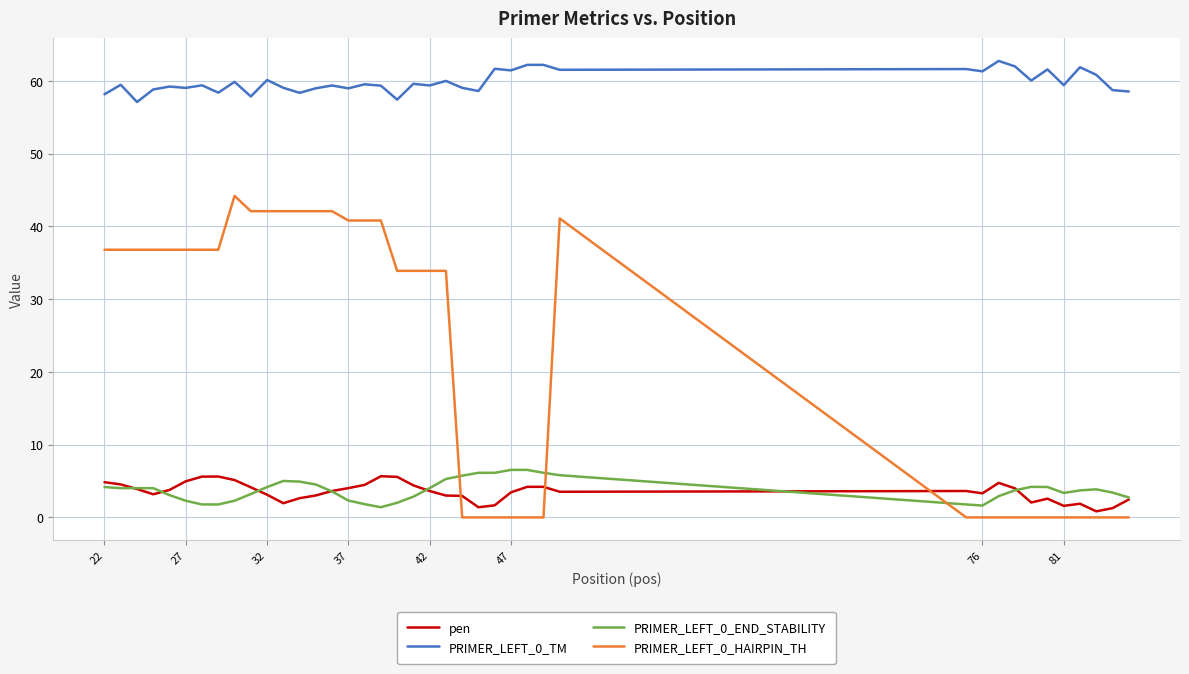

Which series has the widest spread of values?

PRIMER_LEFT_0_HAIRPIN_TH